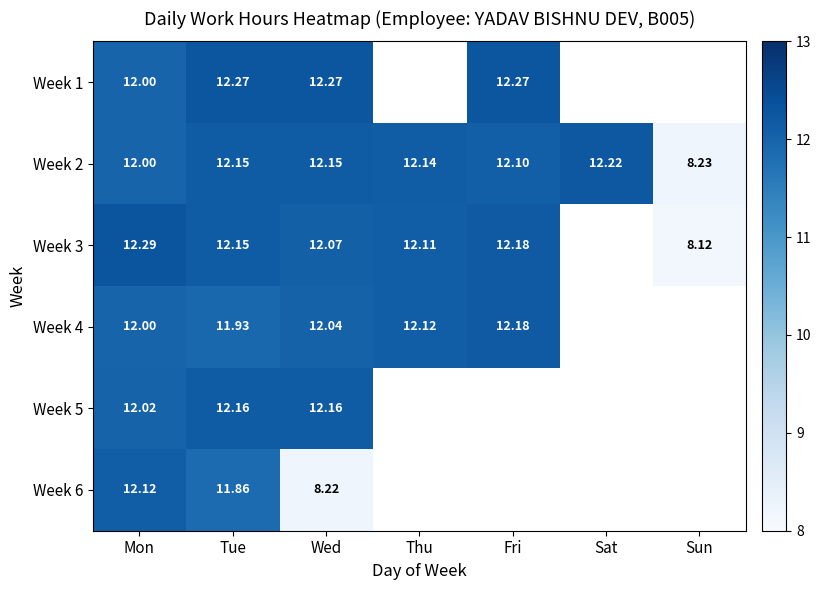

The Week 4 series shows 21.6 at Wed. True or false?

False